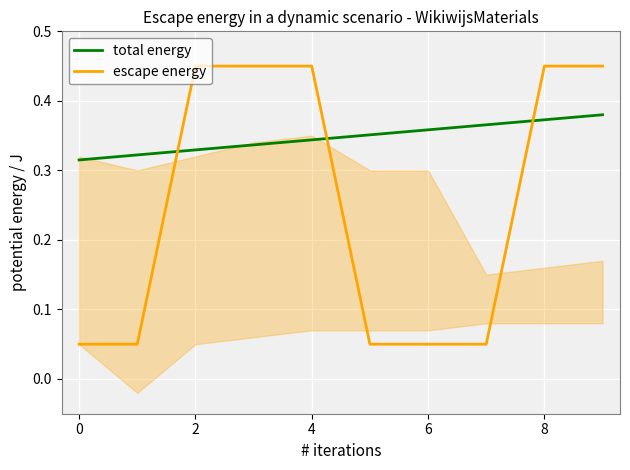

Does the chart display data point markers on the line(s)?

No